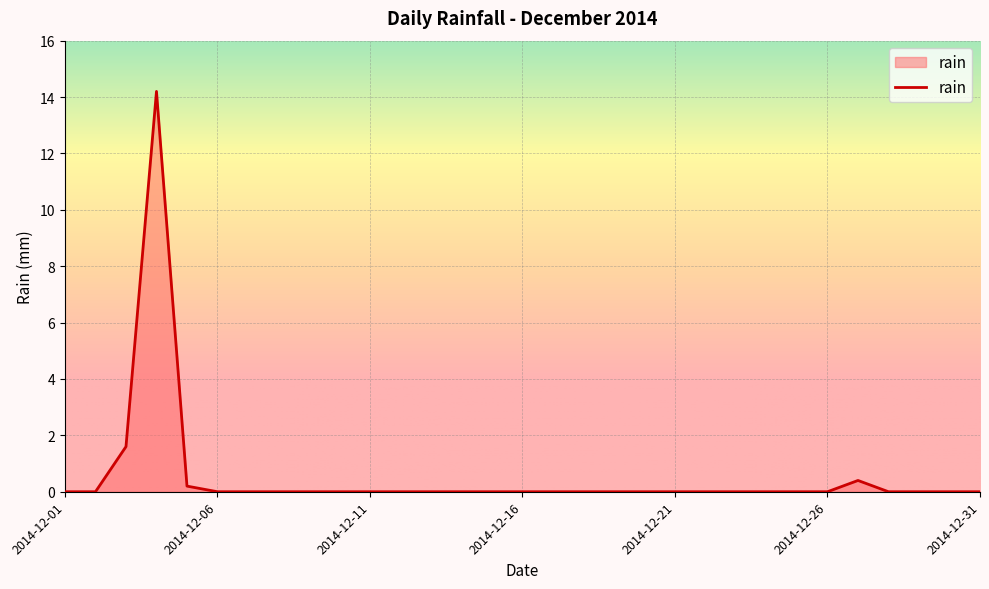

Reading left to right, transcribe all the data shown in this chart.

0.0	0.0	1.6	14.2	0.2	0.0	0.0	0.0	0.0	0.0	0.0	0.0	0.0	0.0	0.0	0.0	0.0	0.0	0.0	0.0	0.0	0.0	0.0	0.0	0.0	0.0	0.4	0.0	0.0	0.0	0.0